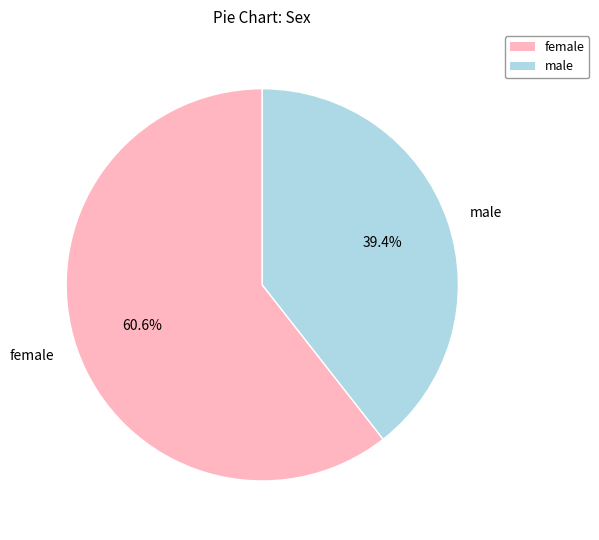

Which slice is the largest?

female